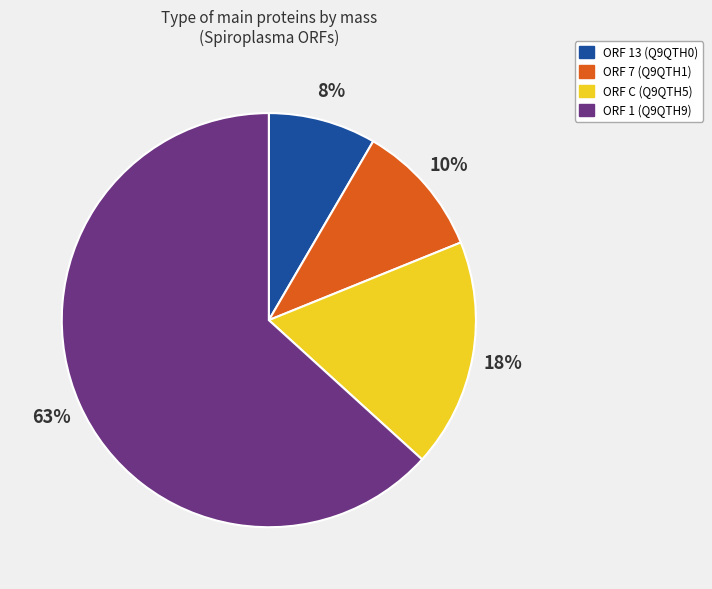

Which category has the biggest portion of the pie?

ORF 1 (Q9QTH9)